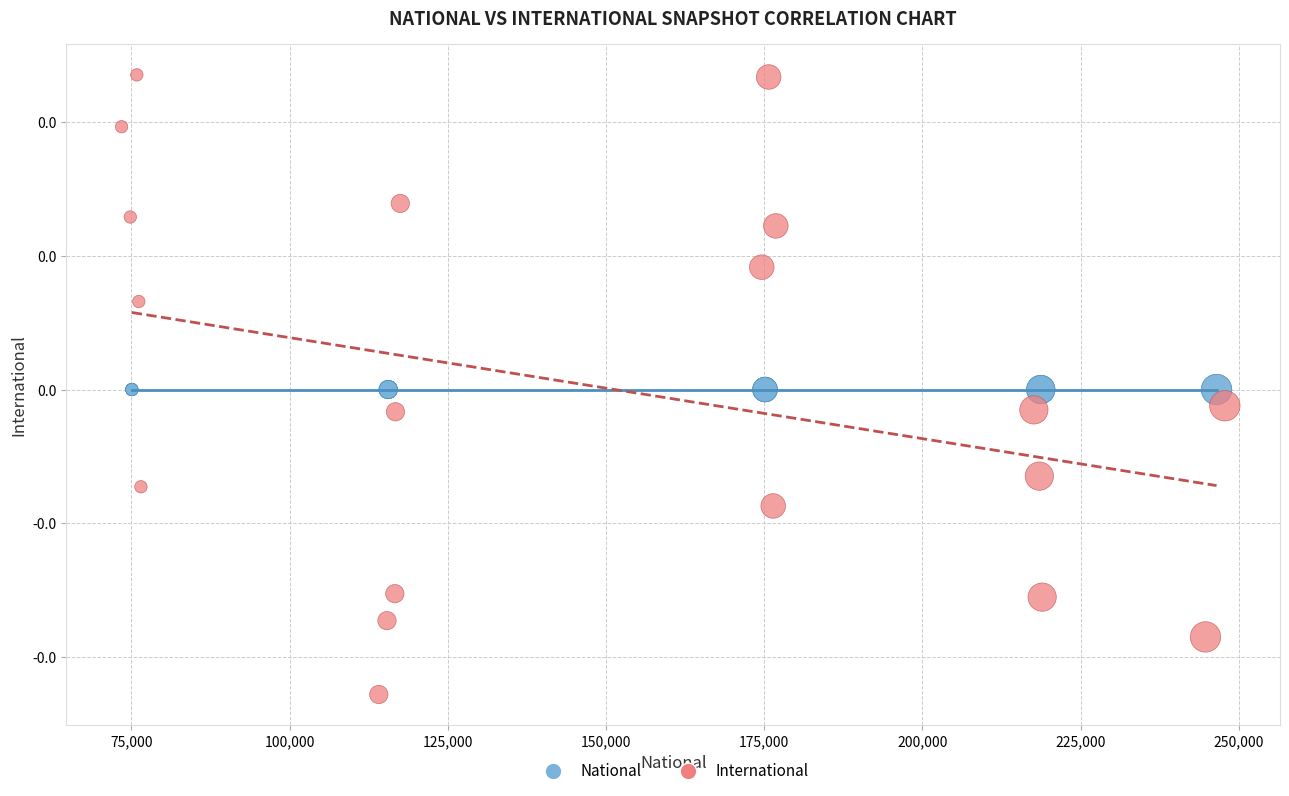

What are all the series names shown in the legend?

National, International